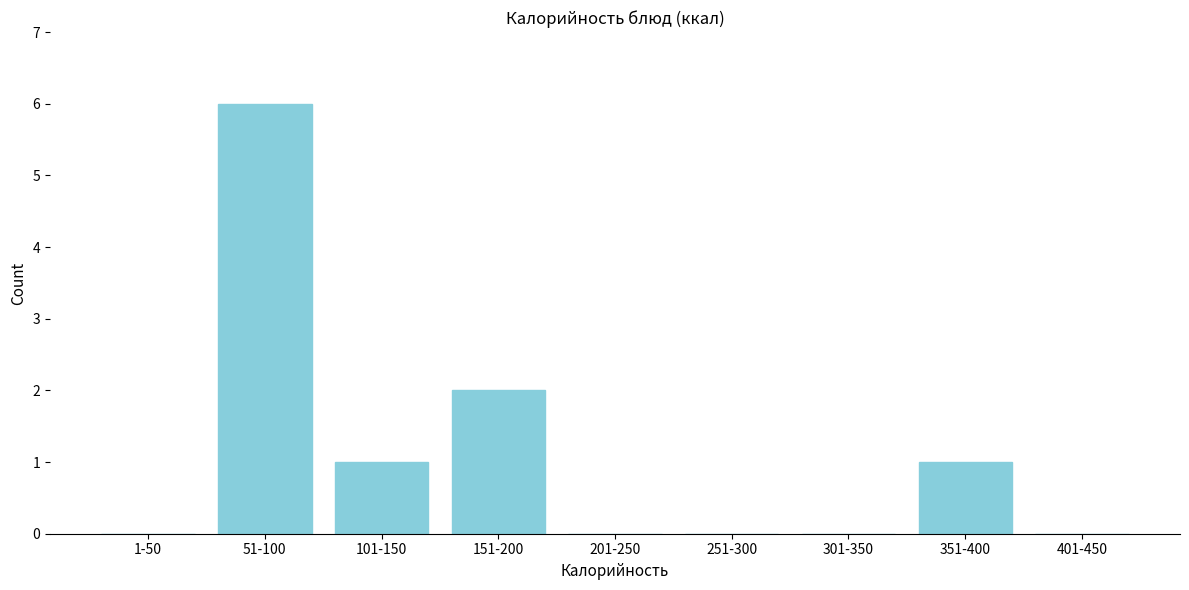

Reading right to left, transcribe all the data shown in this chart.

401-450=0	351-400=1	301-350=0	251-300=0	201-250=0	151-200=2	101-150=1	51-100=6	1-50=0